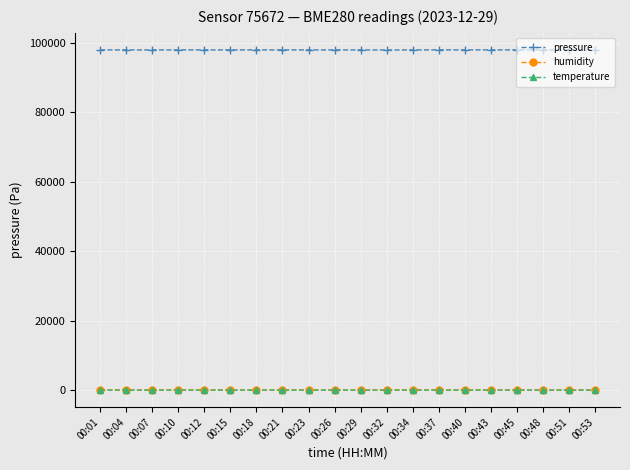

True or false: humidity has more than 0 points higher than both neighbors.

True